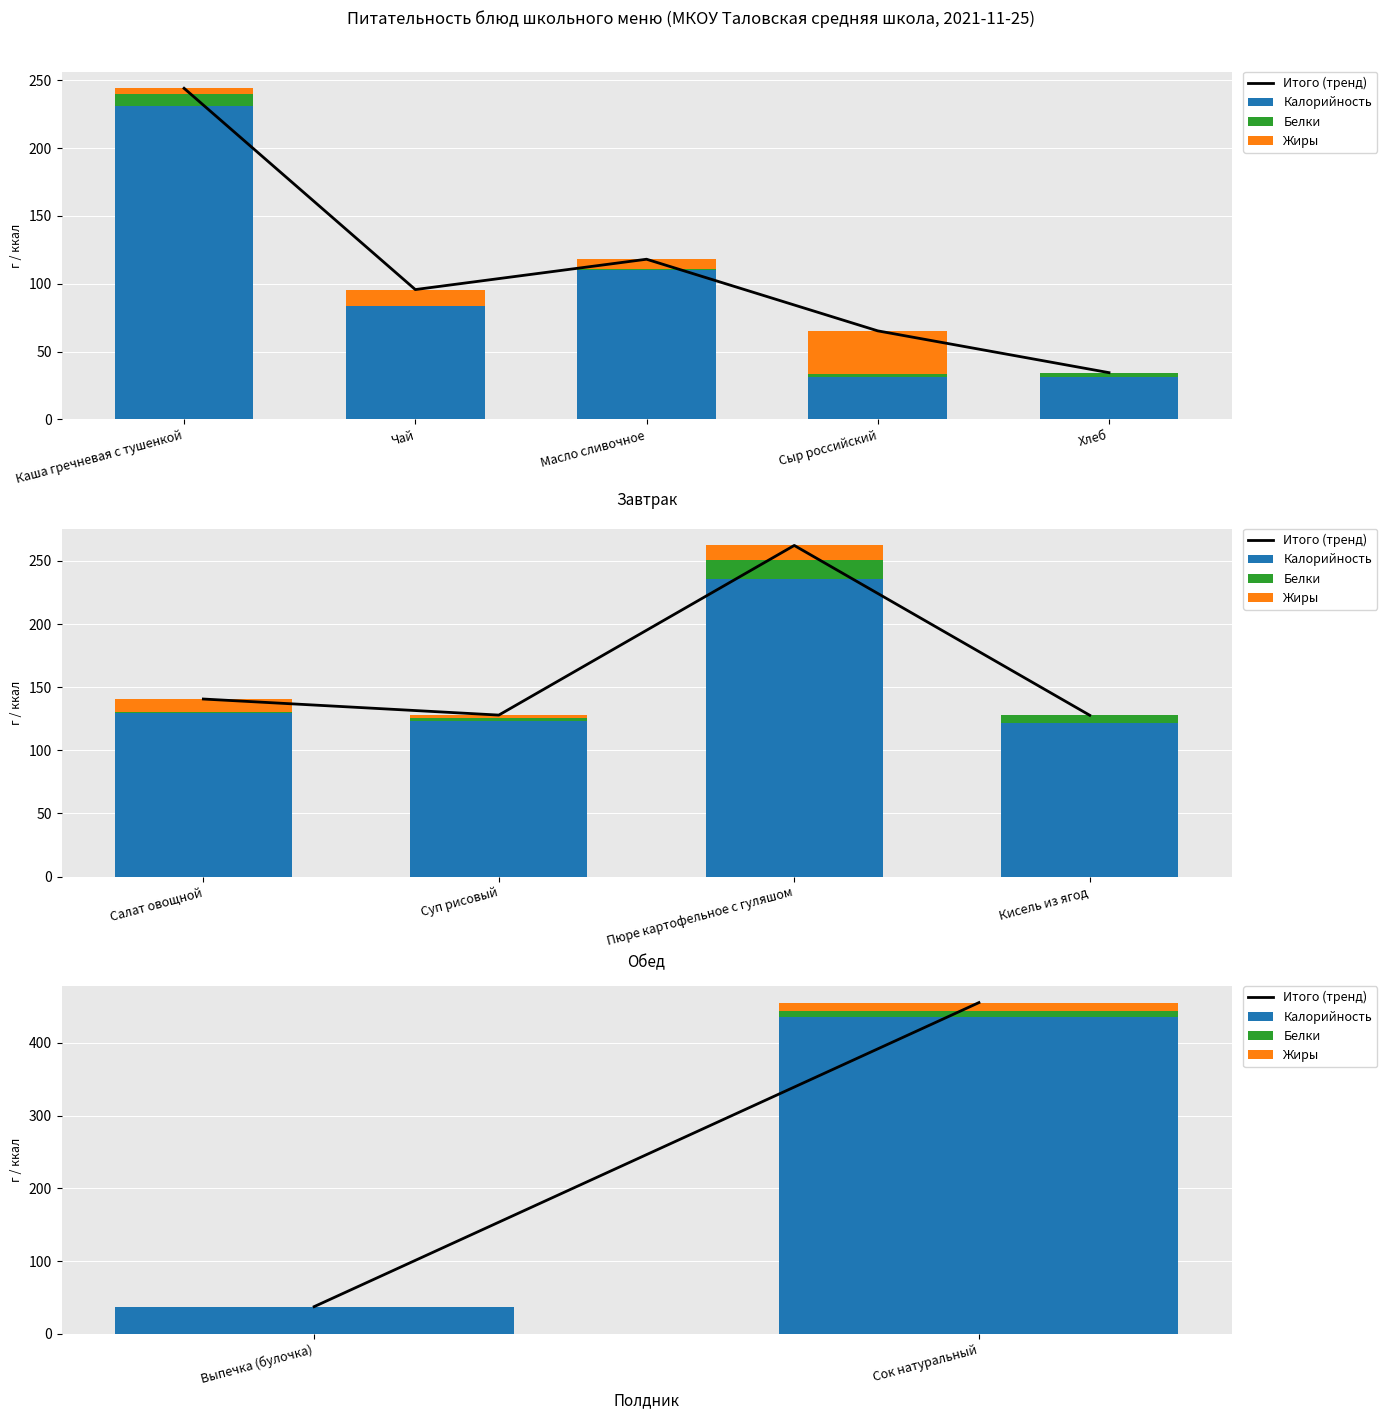

True or false: Калорийность has a value of 666.6 at Сок натуральный.

False